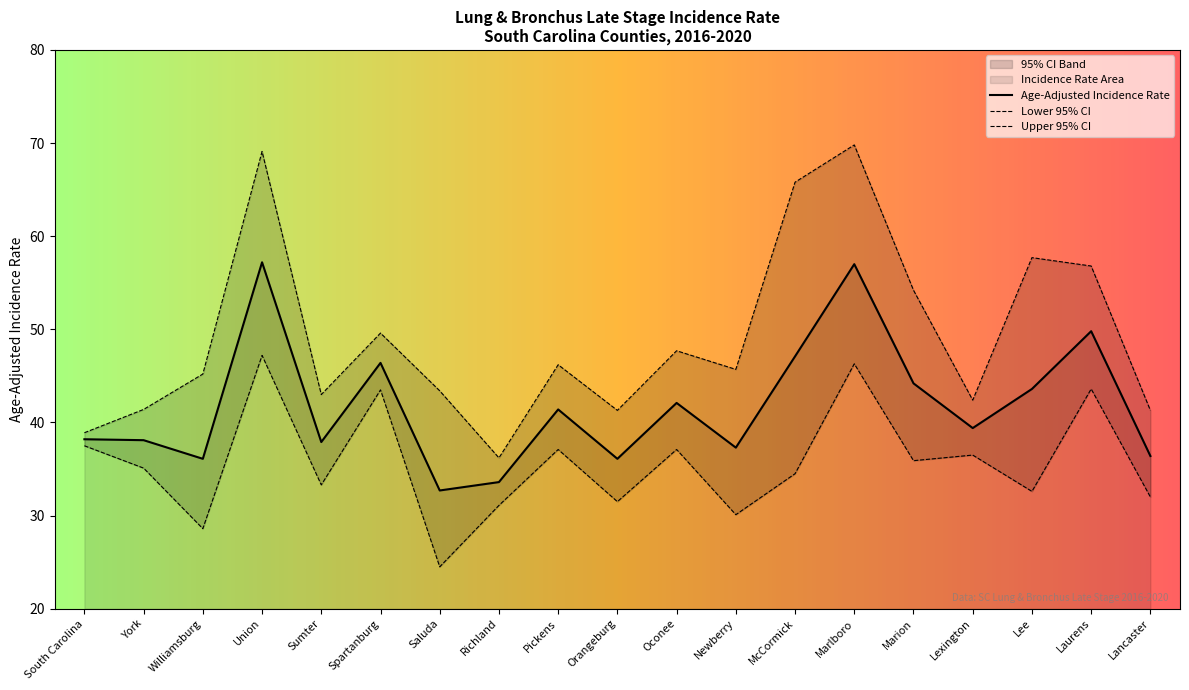

What is the value of the Lower 95% CI point at the 6th from the left?

43.5